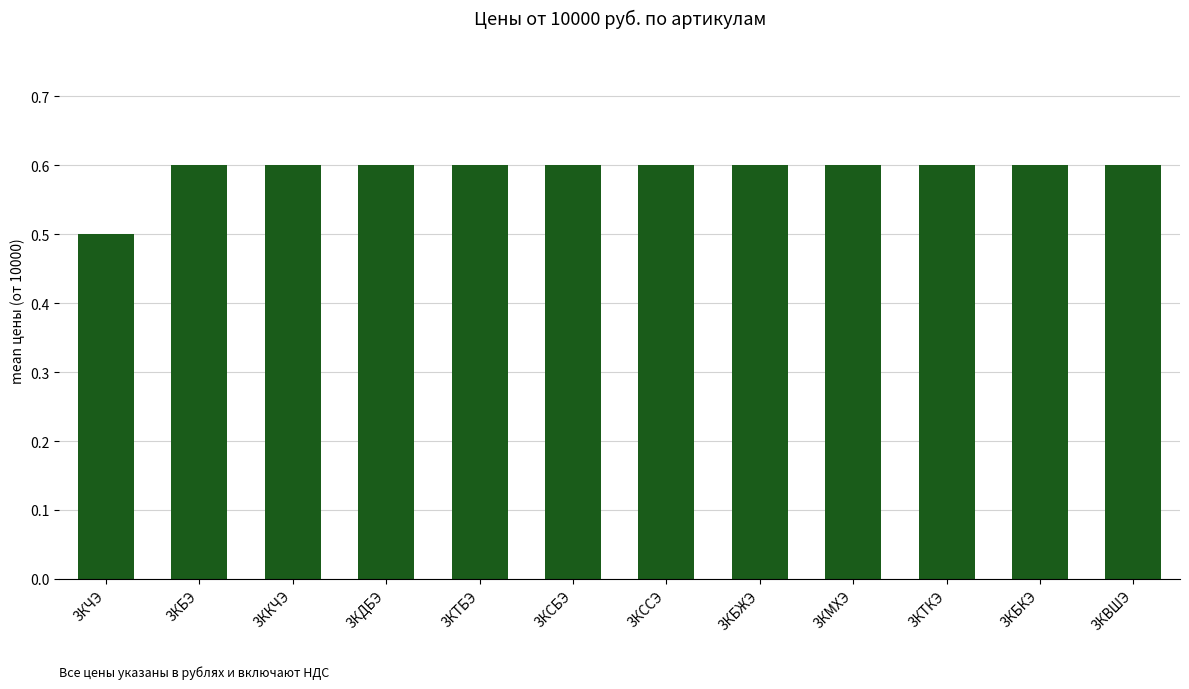

What position from the left is 3ККЧЭ?

3